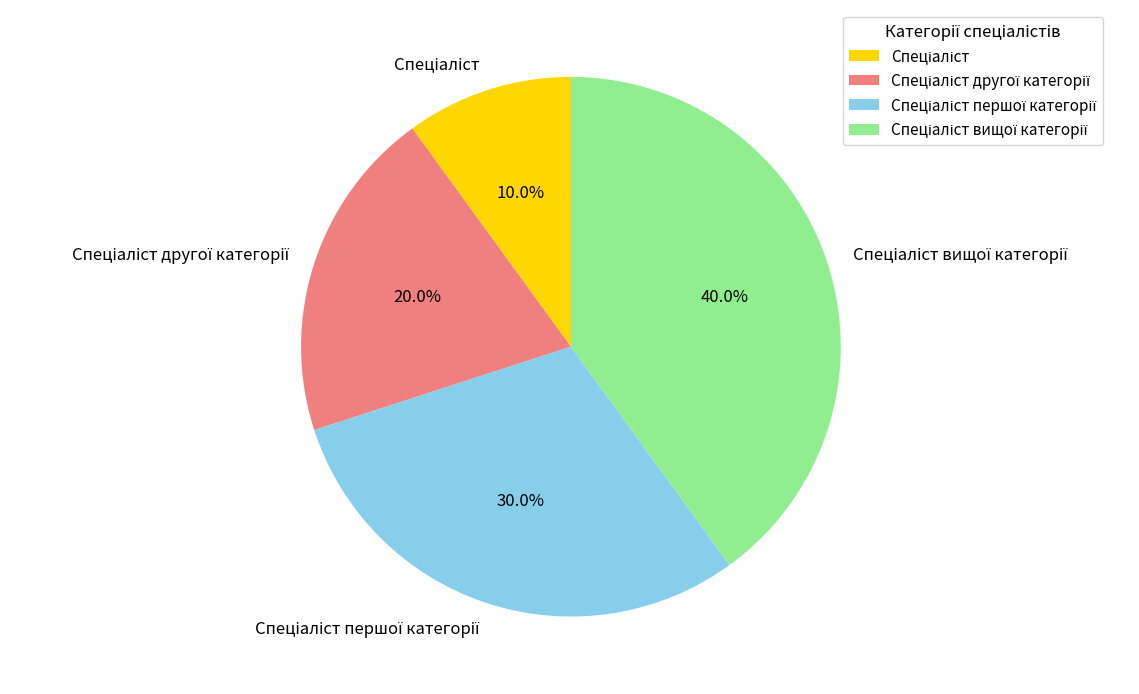

Is there any slice that represents more than half of the pie?

No